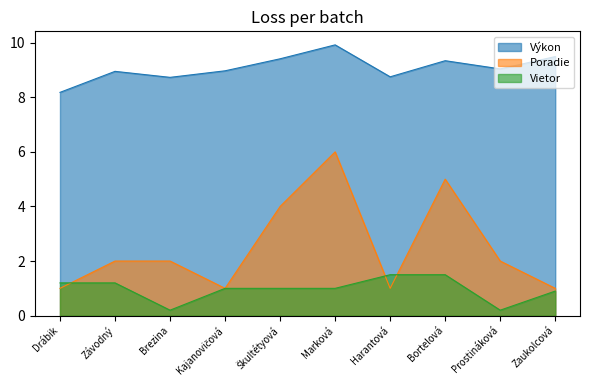

Count the Poradie values in the range 1 to 4.

8